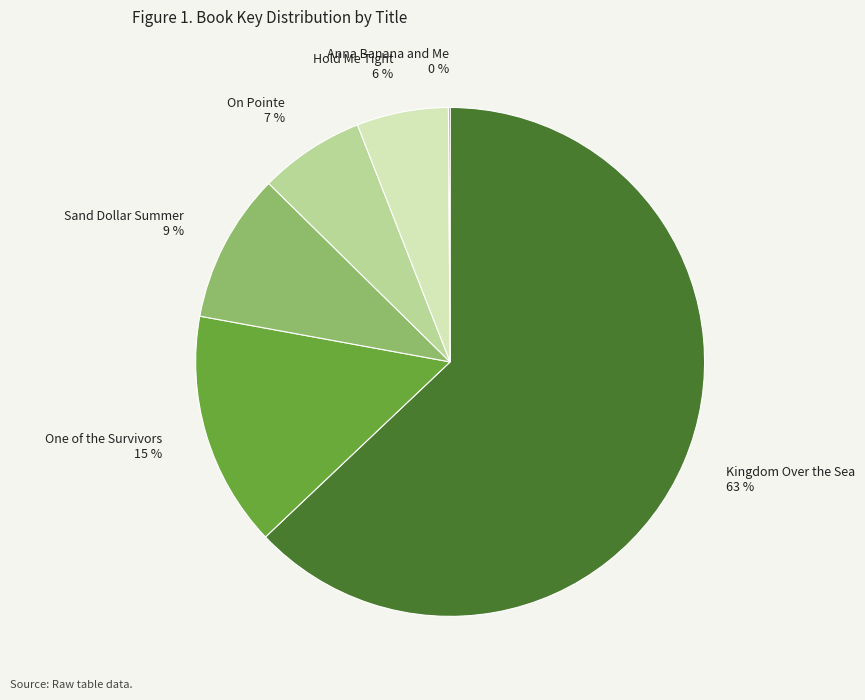

To the nearest percent, what is the difference between the largest and smallest slice percentages?

63%